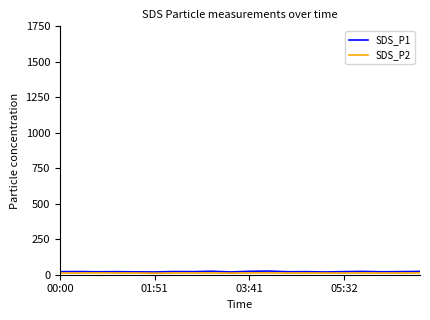

Which series has the widest spread of values?

SDS_P1